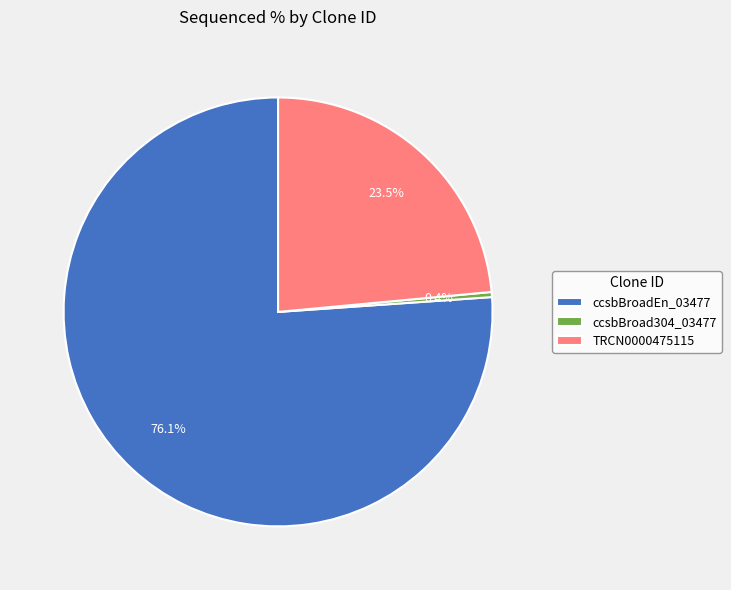

Which slice is the smallest?

ccsbBroad304_03477